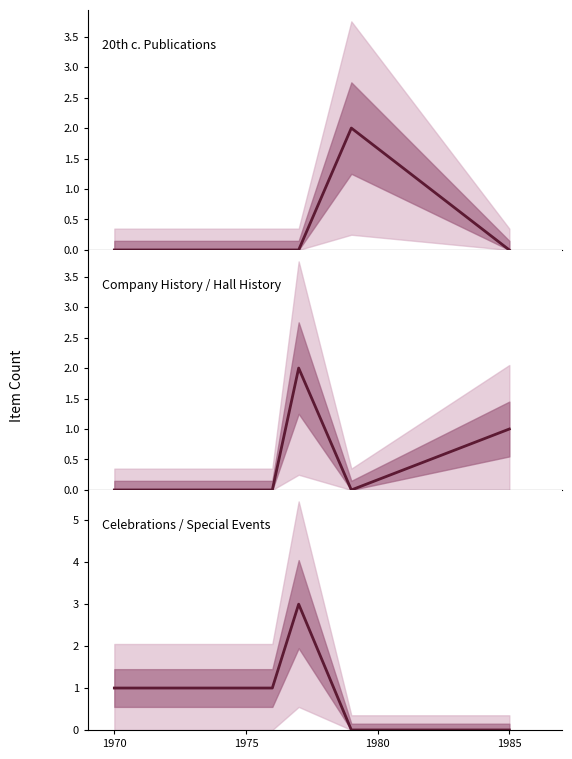

Reading left to right, transcribe all the data shown in this chart.

20th c. Publications: 0	0	0	2	0
Company History / Hall History: 0	0	2	0	1
Celebrations / Special Events: 1	1	3	0	0